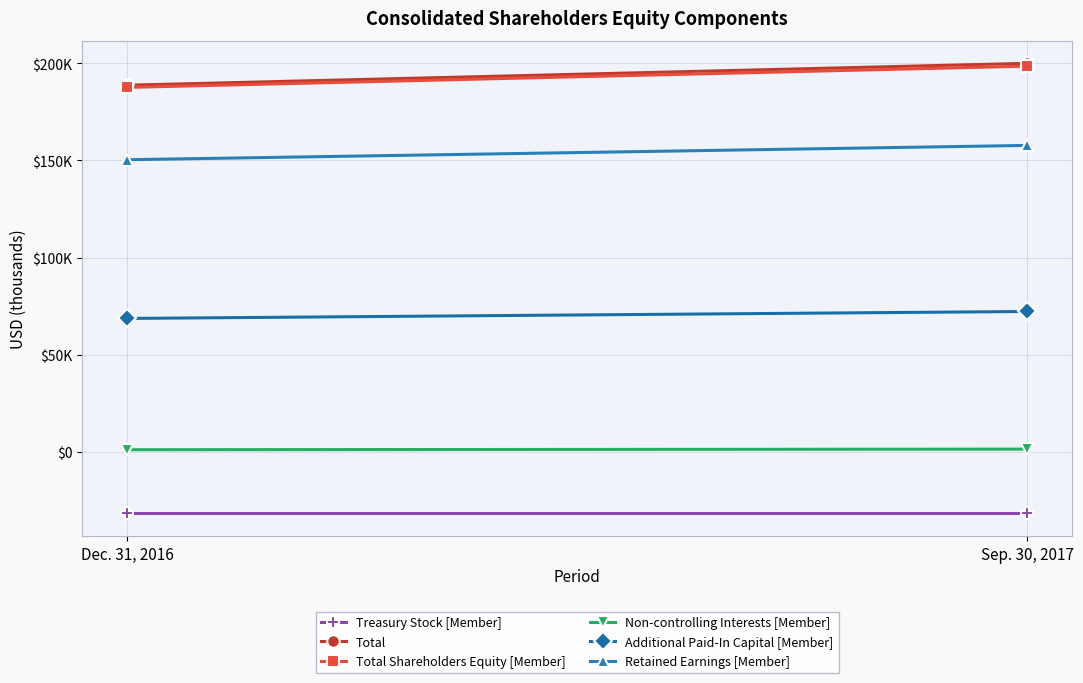

What is the approximate value of Total at Dec. 31, 2016?

188688